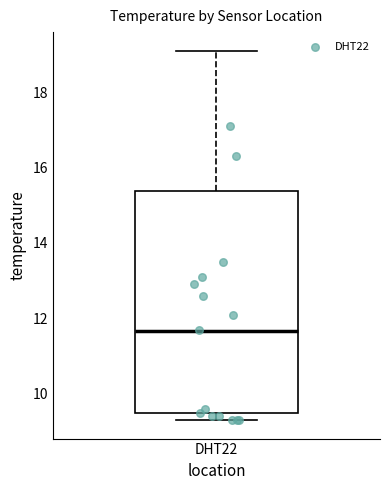

Read this box plot against the y-axis: the position of the median line, the range covered by the box, and the ends of both whiskers. The values are not printed on the chart, so give them approximately, as read against the axis.

median 11.6, box 9.6 to 15.4, whiskers 9.4 to 19.2